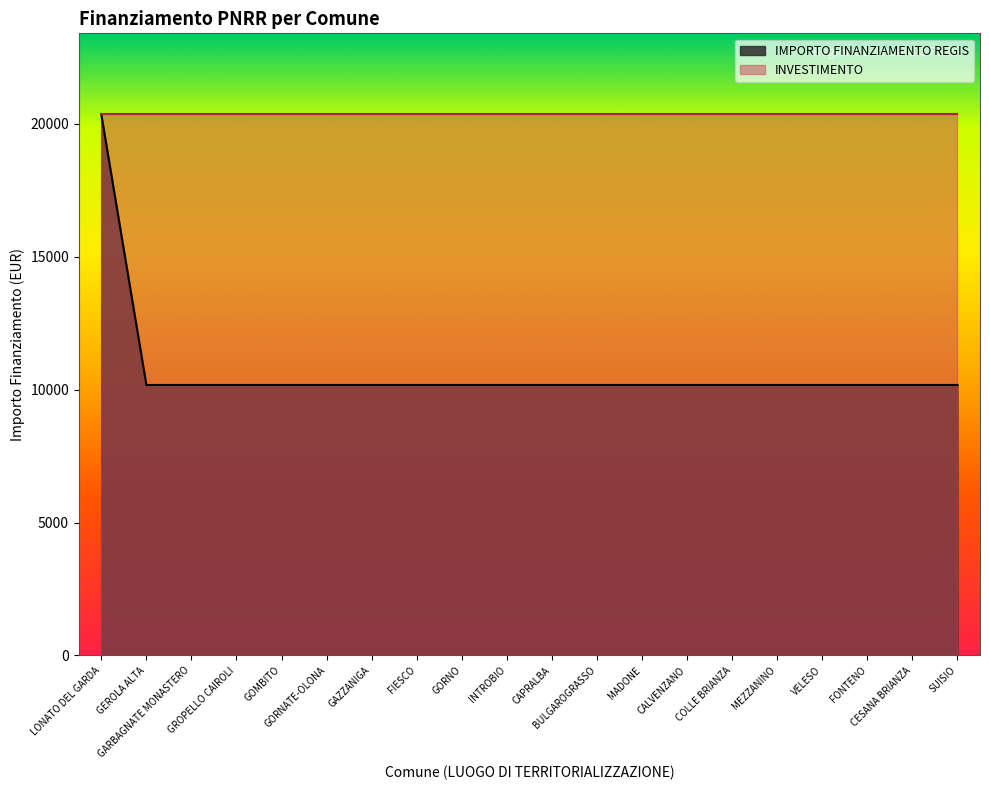

What is the difference between the maximum and minimum values?

10172